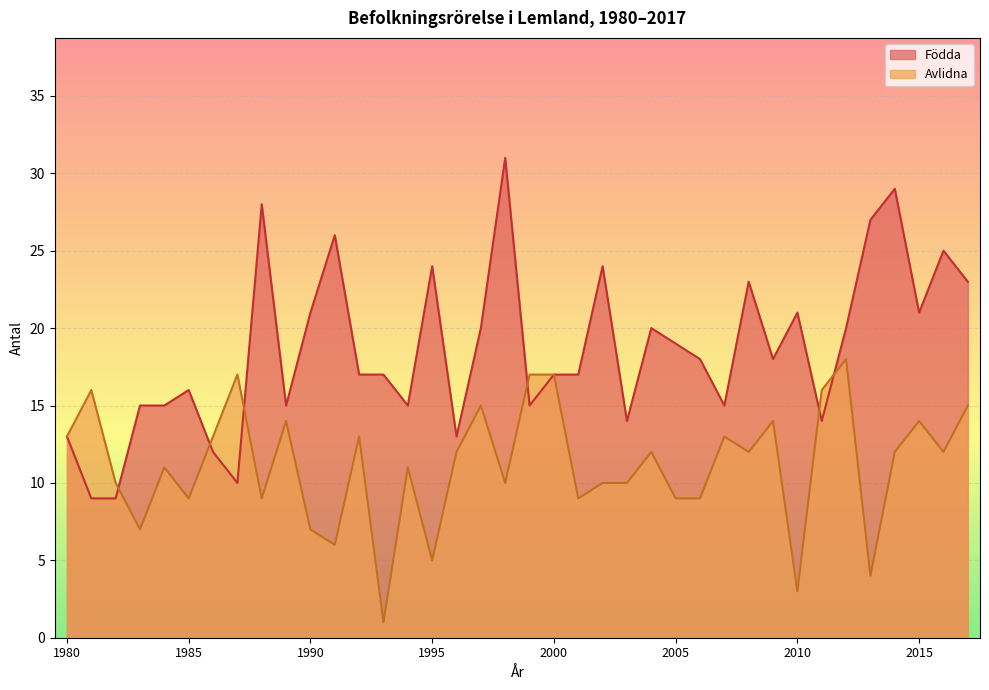

List the series in order of their peak value, lowest first.

Avlidna, Födda